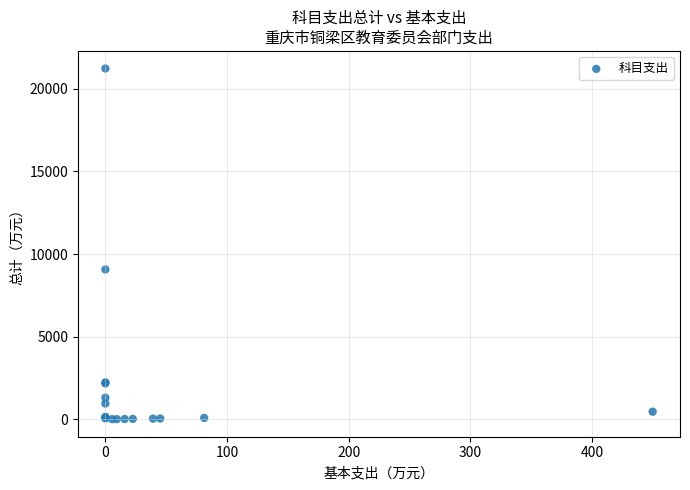

What Y value in the scatter plot is closest to 10616?

9063.9